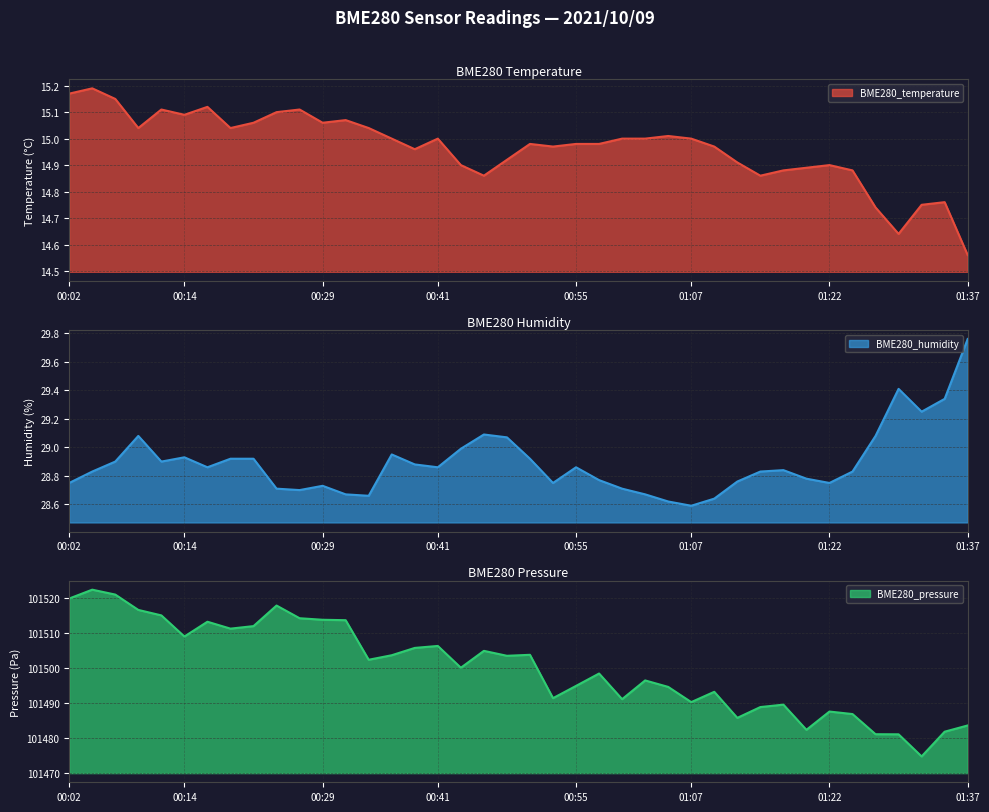

What is the lowest value of the BME280_humidity series?

28.6